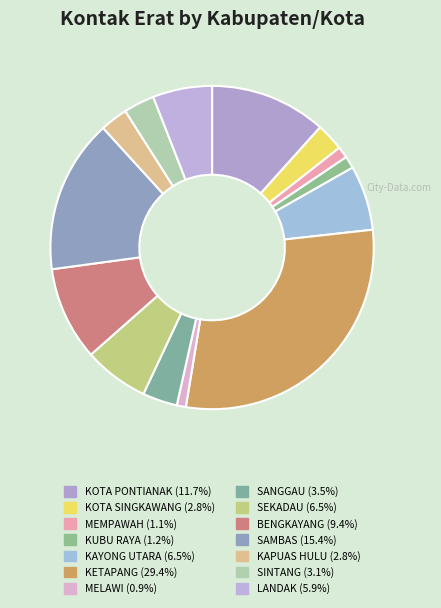

How many slices are in this pie chart?

14